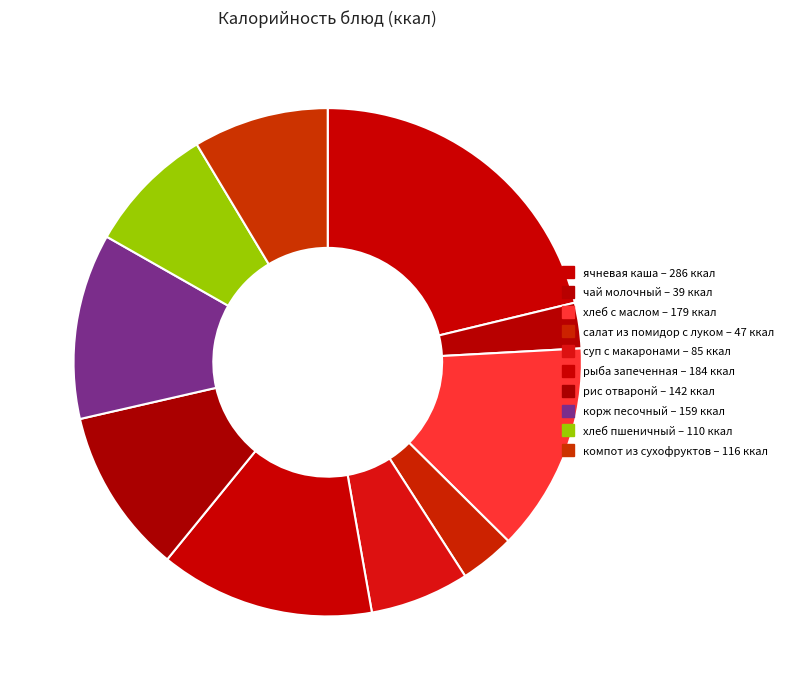

What percentage is the рис отваронй slice, to the nearest percent?

11%